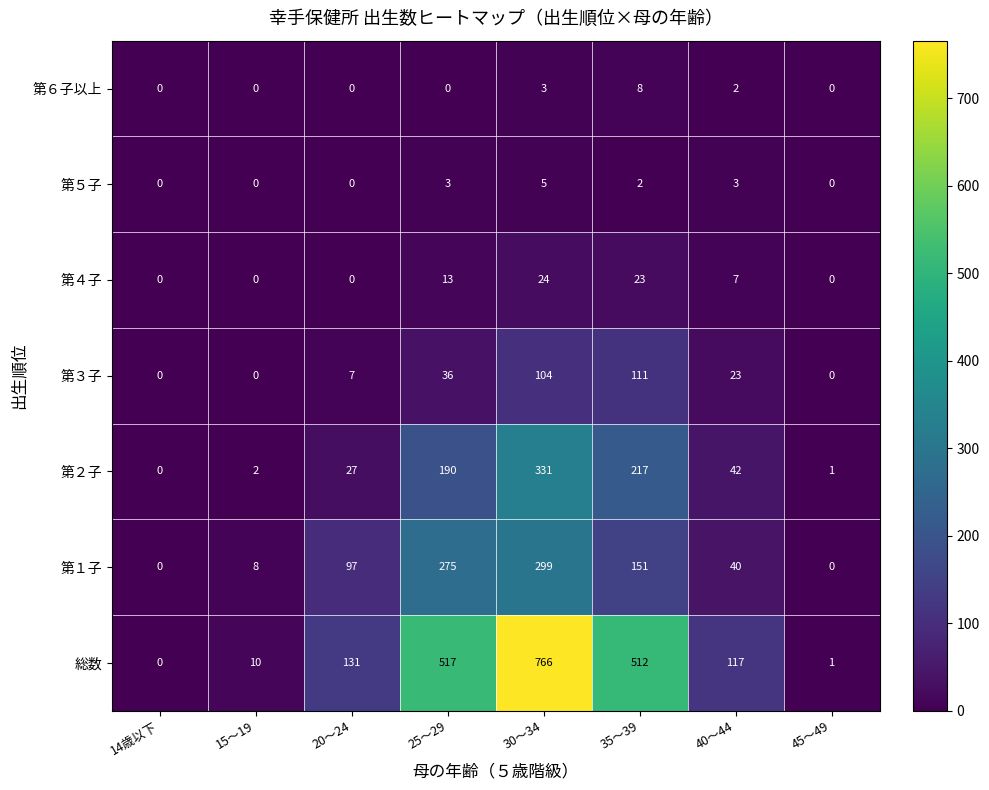

What is the maximum value for 第４子?

24